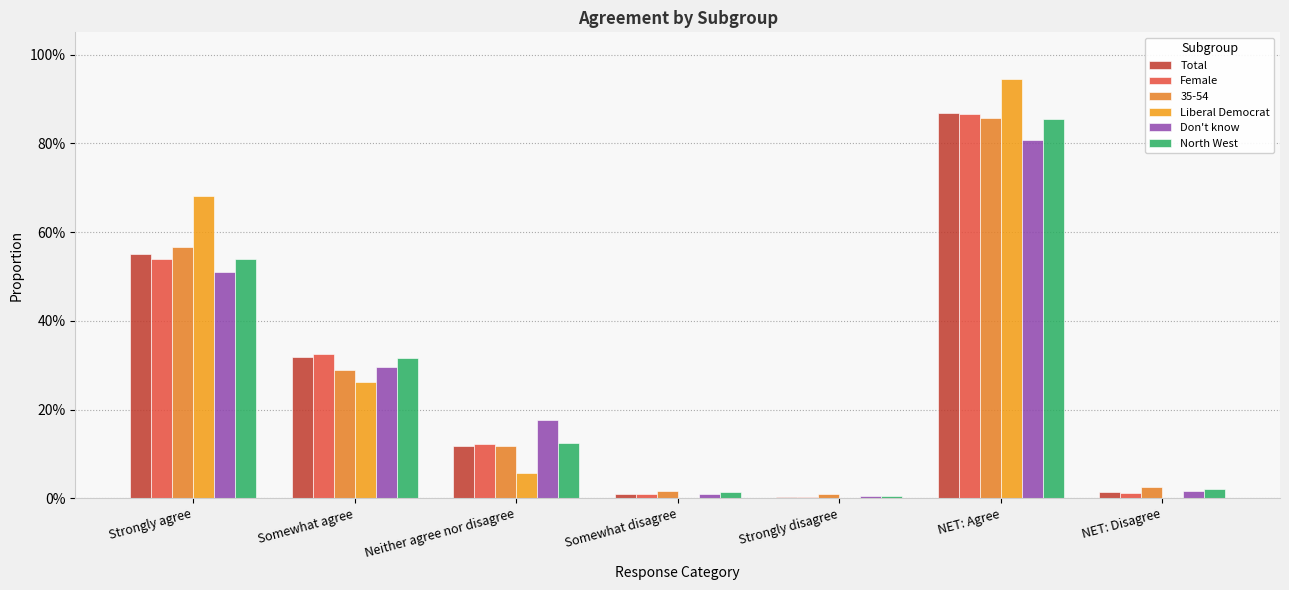

What are all the series names shown in the legend?

Total, Female, 35-54, Liberal Democrat, Don't know, North West